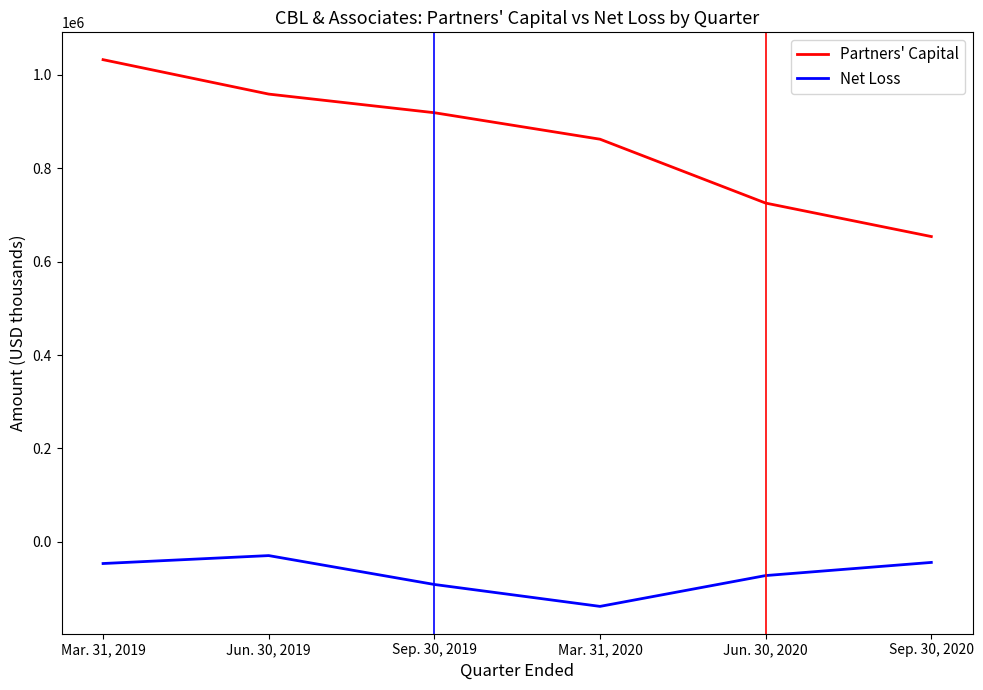

How many values in the Net Loss series are below -46356?

3